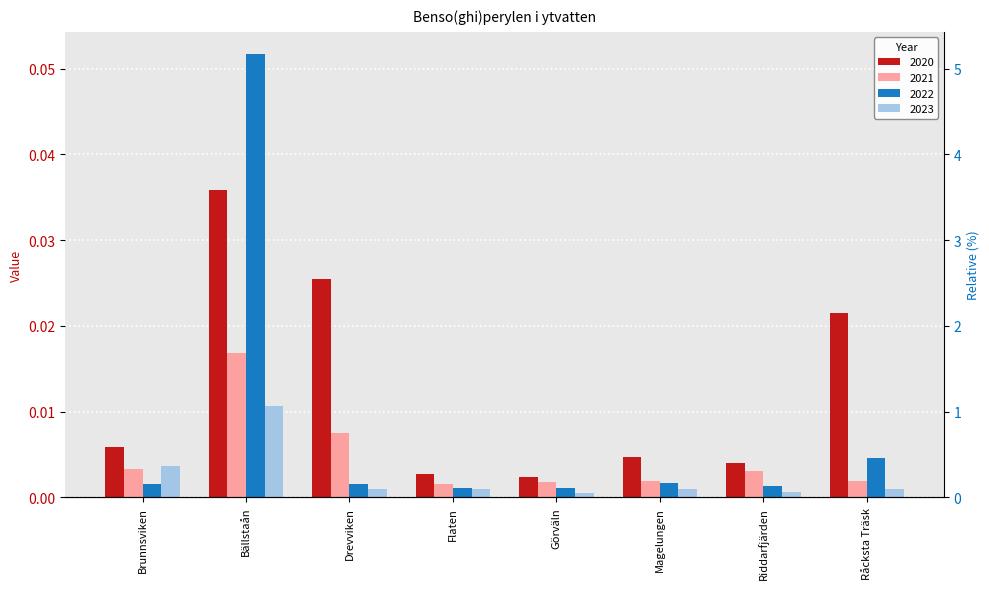

What is the maximum value shown in the chart?

0.1